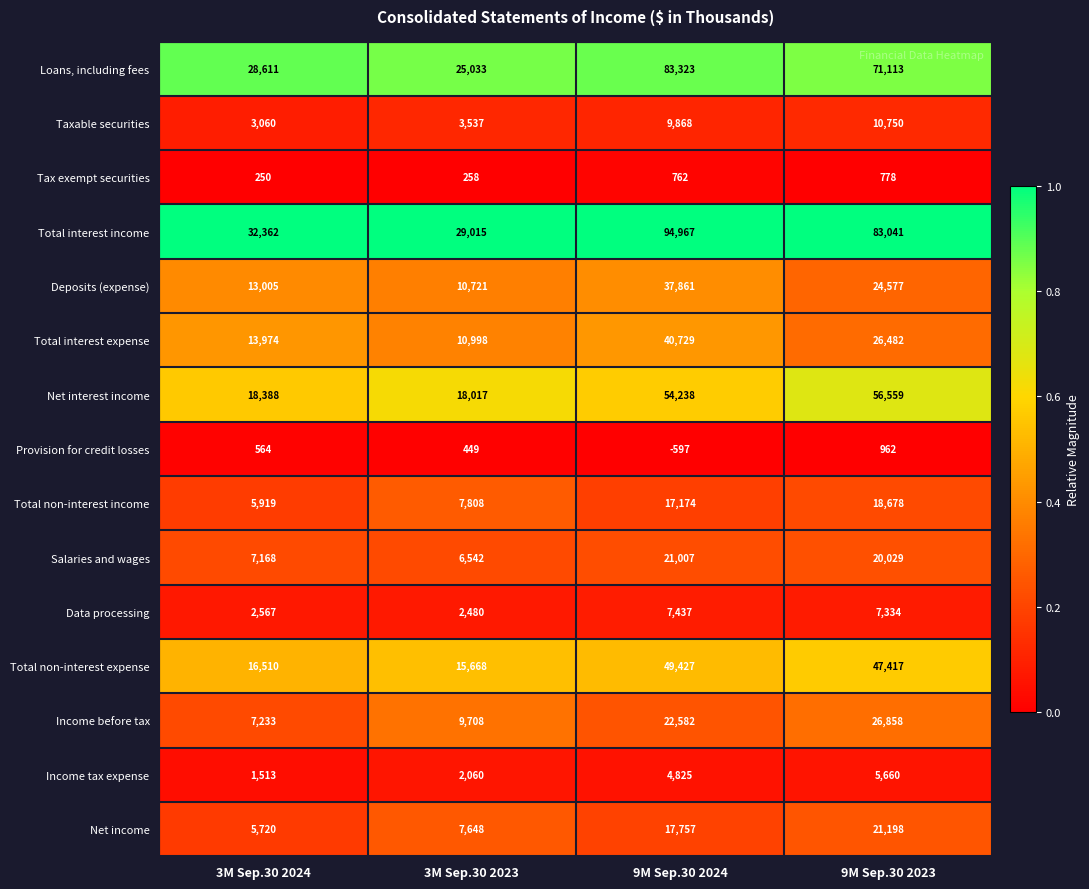

Rank the series by their maximum value, from lowest to highest.

Tax exempt securities, Provision for credit losses, Income tax expense, Data processing, Taxable securities, Total non-interest income, Salaries and wages, Net income, Income before tax, Deposits (expense), Total interest expense, Total non-interest expense, Net interest income, Loans, including fees, Total interest income